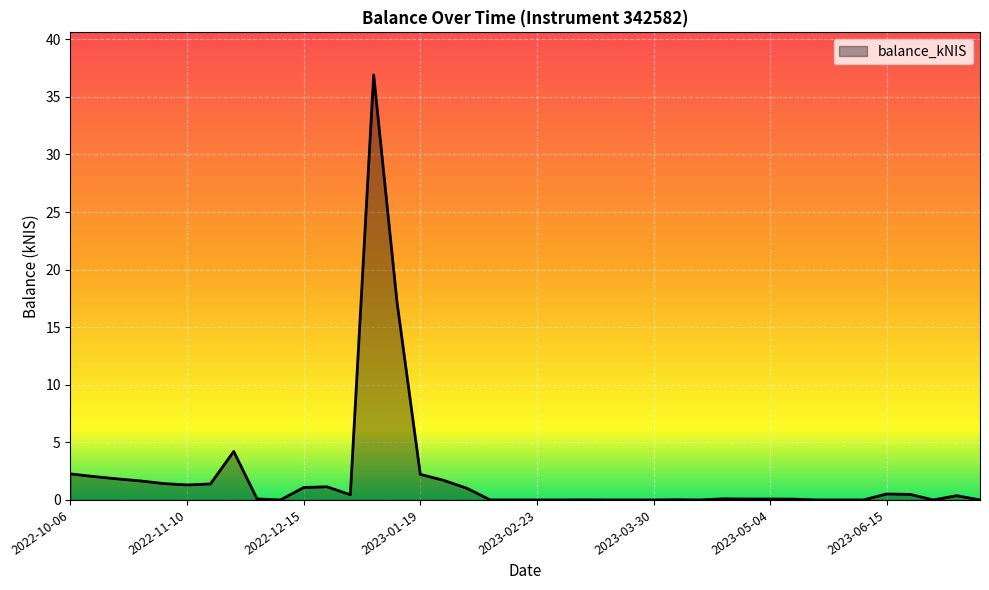

What is the greatest value displayed?

36.9